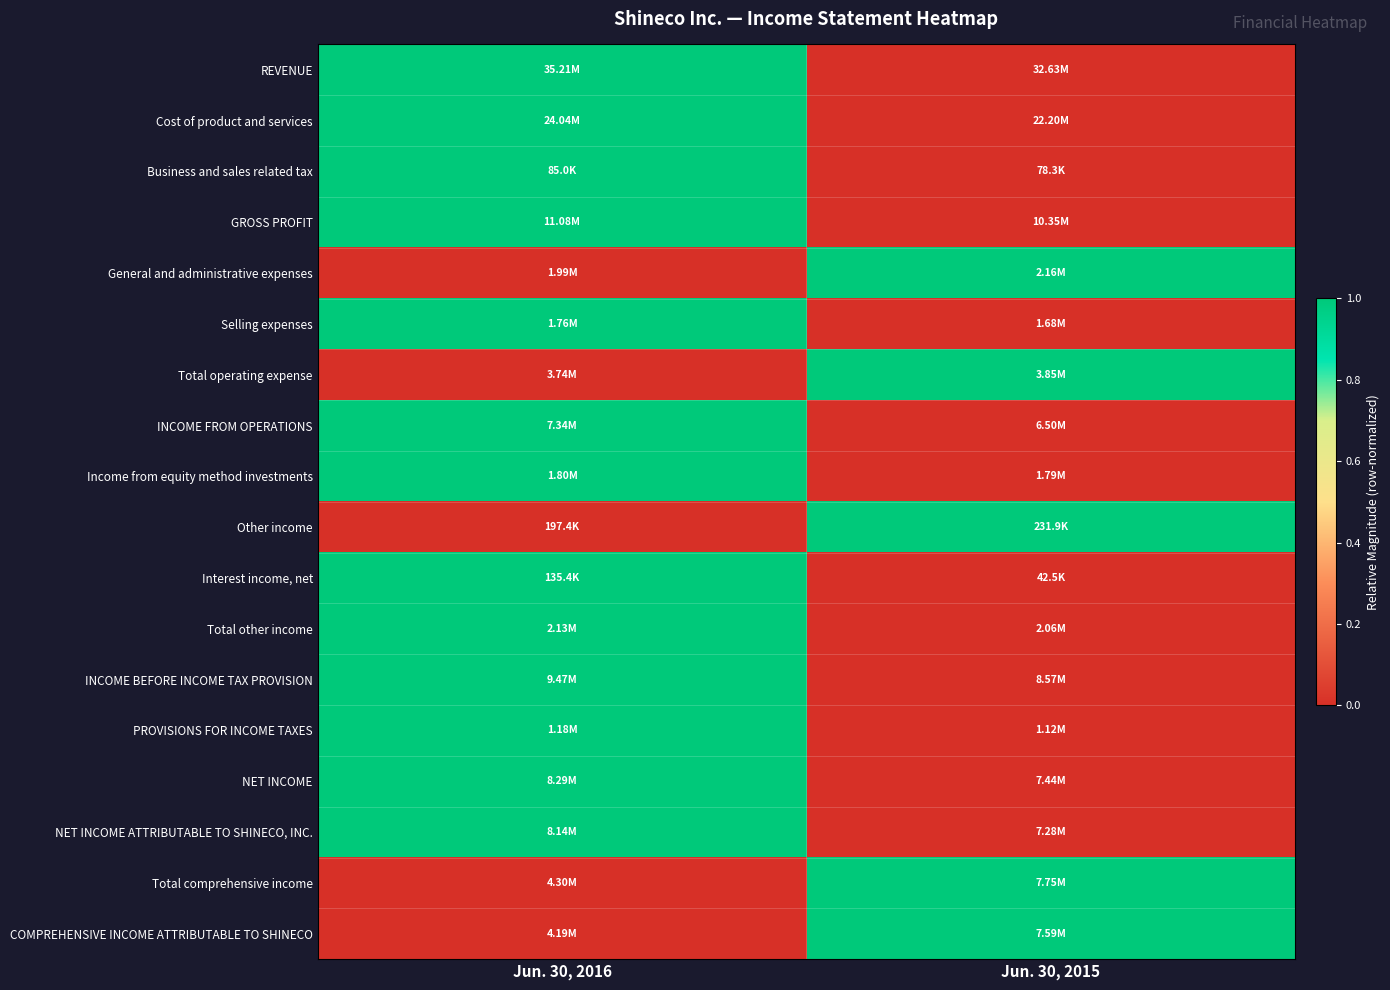

Which series has the largest total across all categories?

REVENUE